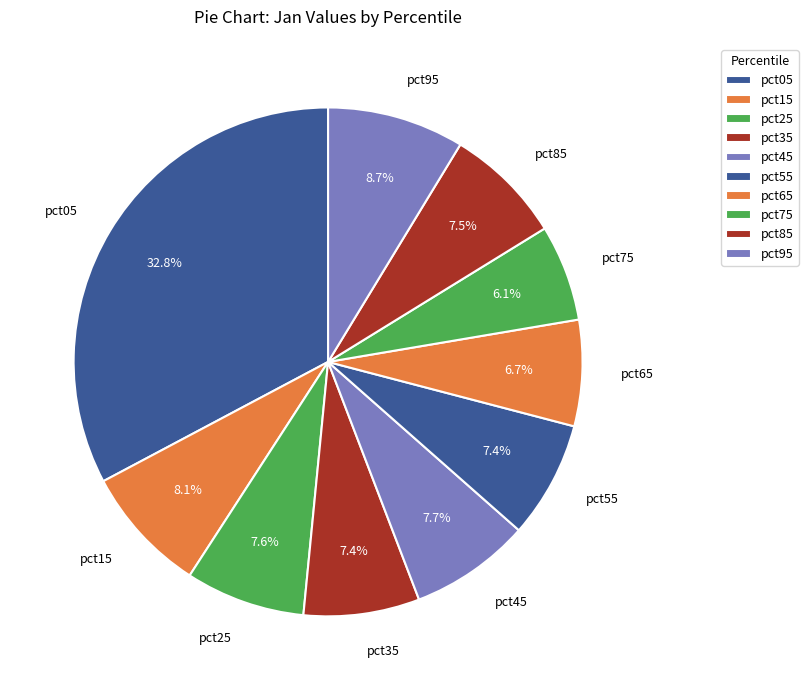

To the nearest percent, what is the combined percentage of pct35 and pct55?

15%